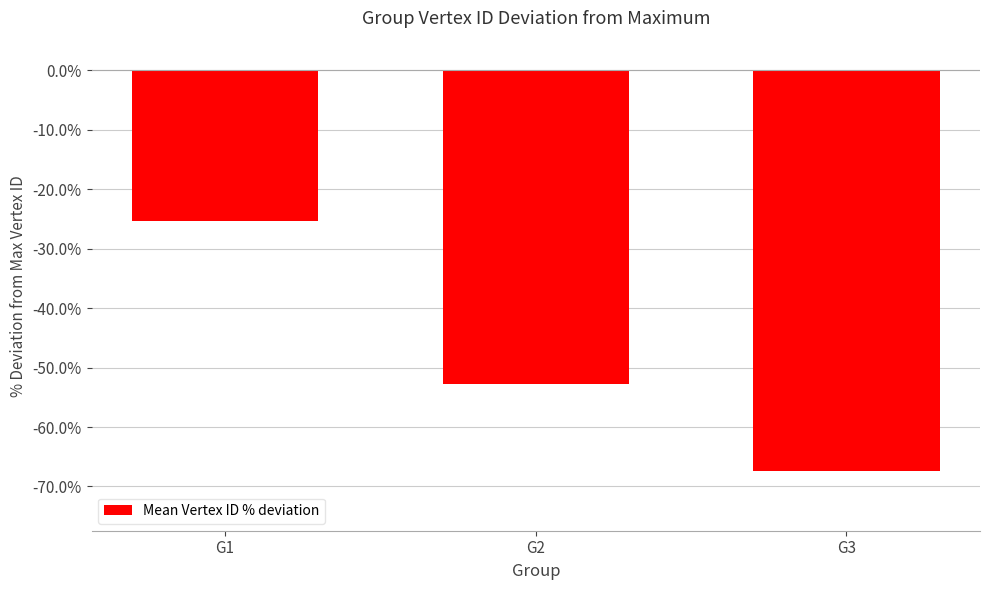

How many data points are above -52?

1